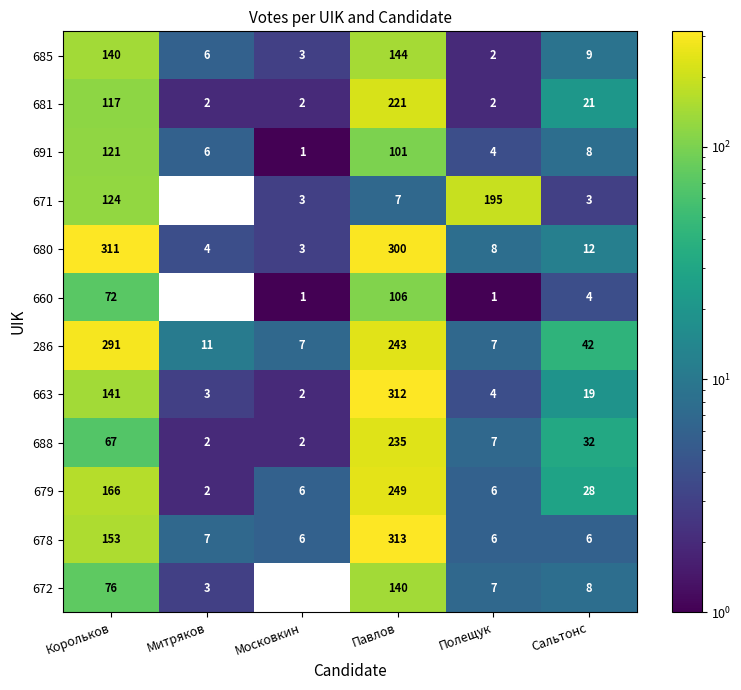

True or false: 681 has a value of 202 at Корольков.

False